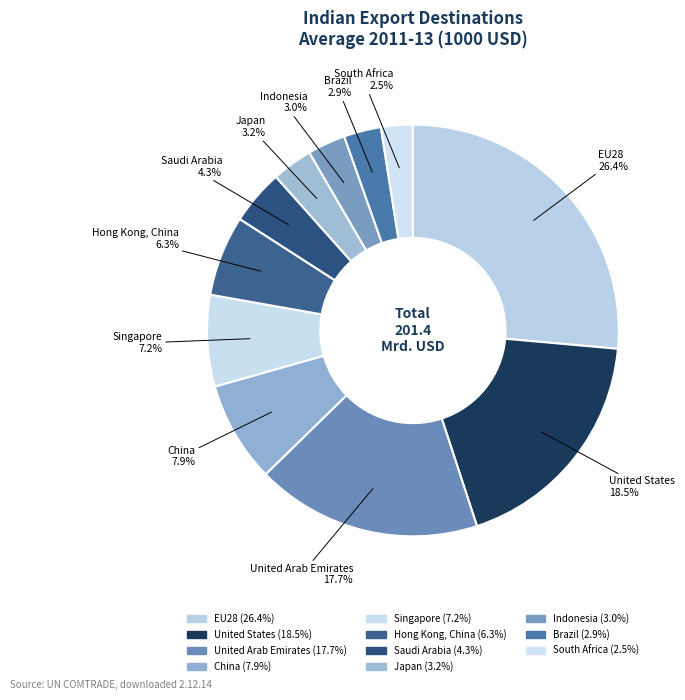

How many segments does this pie chart have?

11